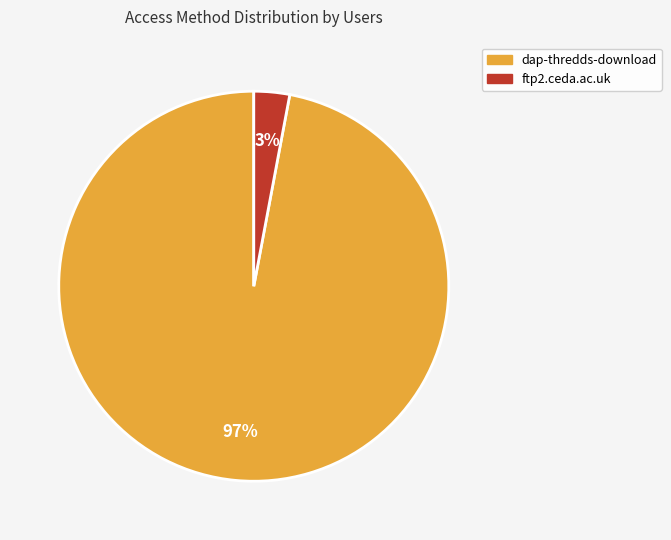

To the nearest percent, what is the difference between the ftp2.ceda.ac.uk and dap-thredds-download slice percentages?

94%